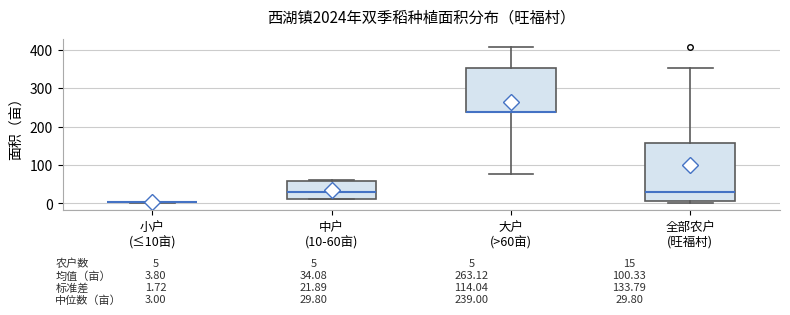

Comparing the boxes themselves (not the whiskers), which one is the tallest?

全部农户 (旺福村)